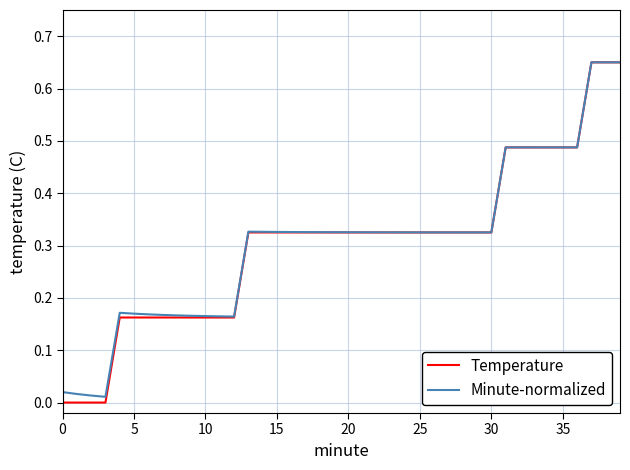

Which series has the largest range (max minus min)?

Temperature